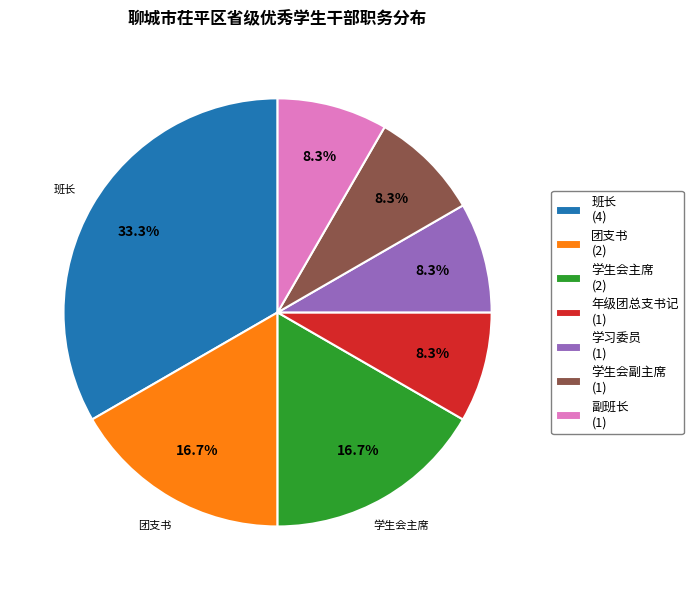

Is 团支书 (2) the majority of the pie?

No